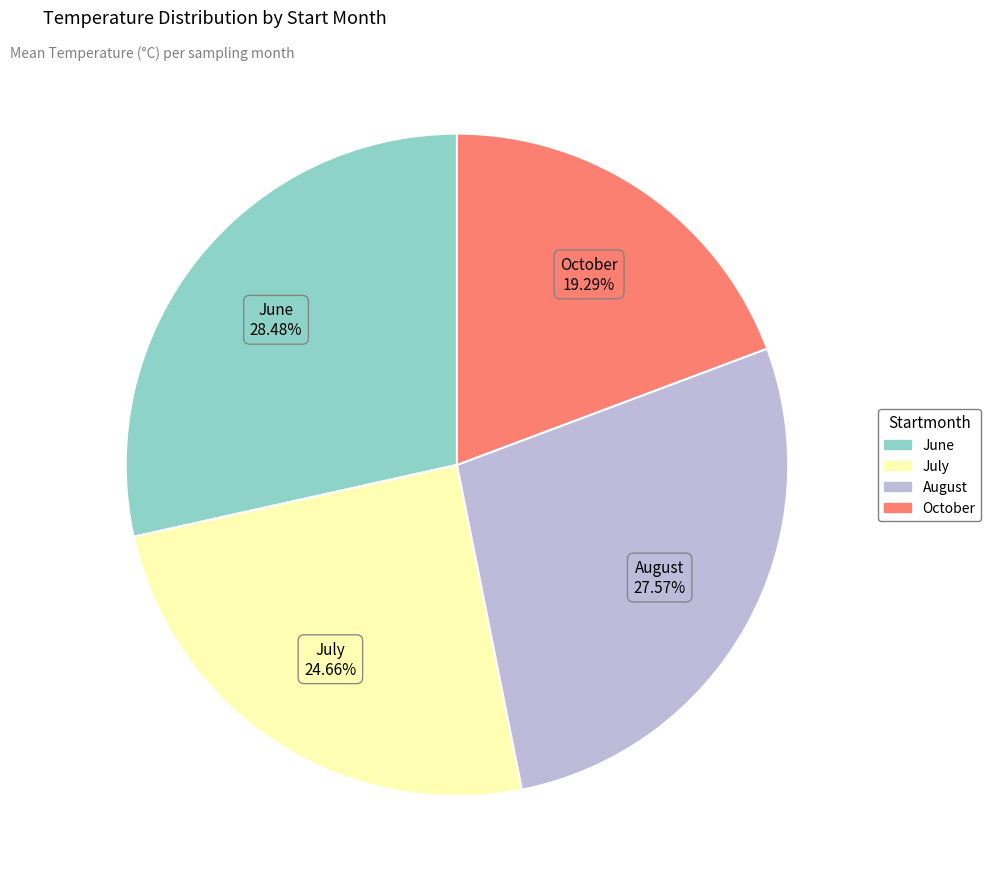

Is there any slice that represents more than half of the pie?

No